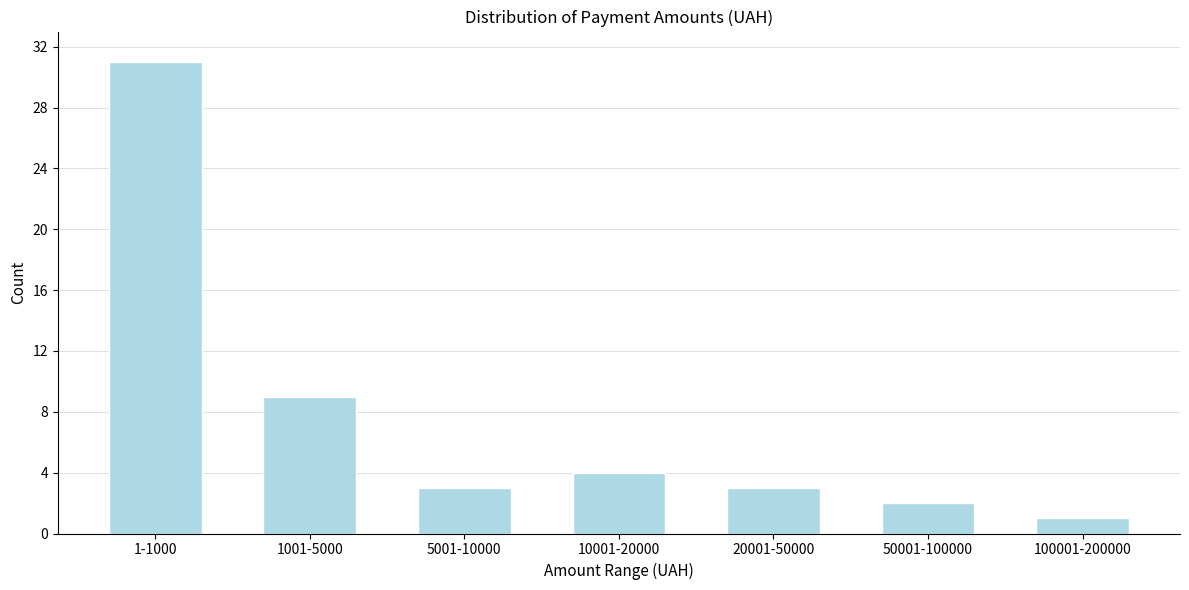

Reading right to left, extract all data points from this chart.

1	2	3	4	3	9	31